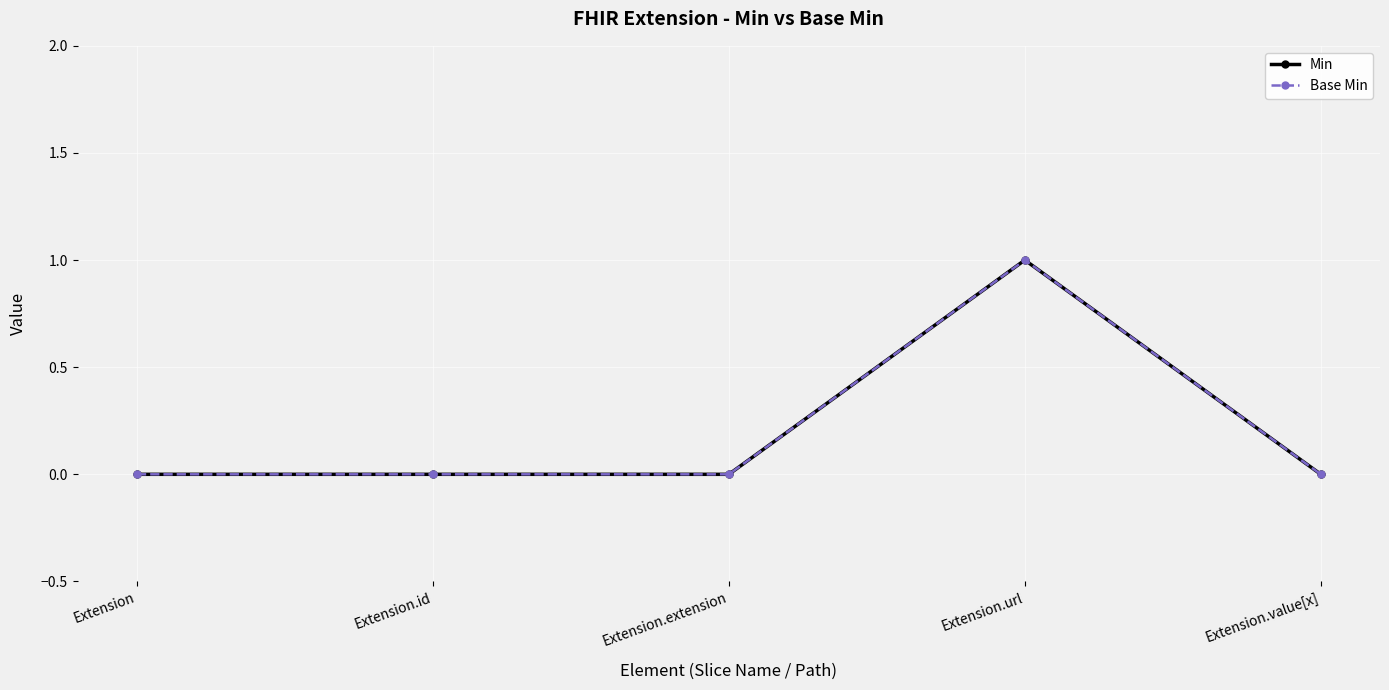

True or false: Min and Base Min cross at least once.

False